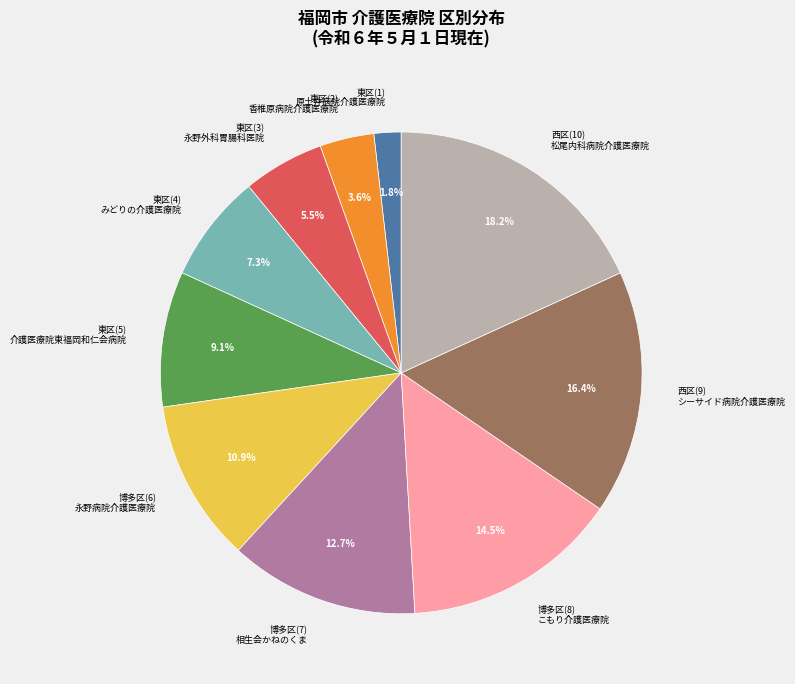

What is the ratio of the value at 博多区(6) 永野病院介護医療院 to the value at 西区(9) シーサイド病院介護医療院?

0.7